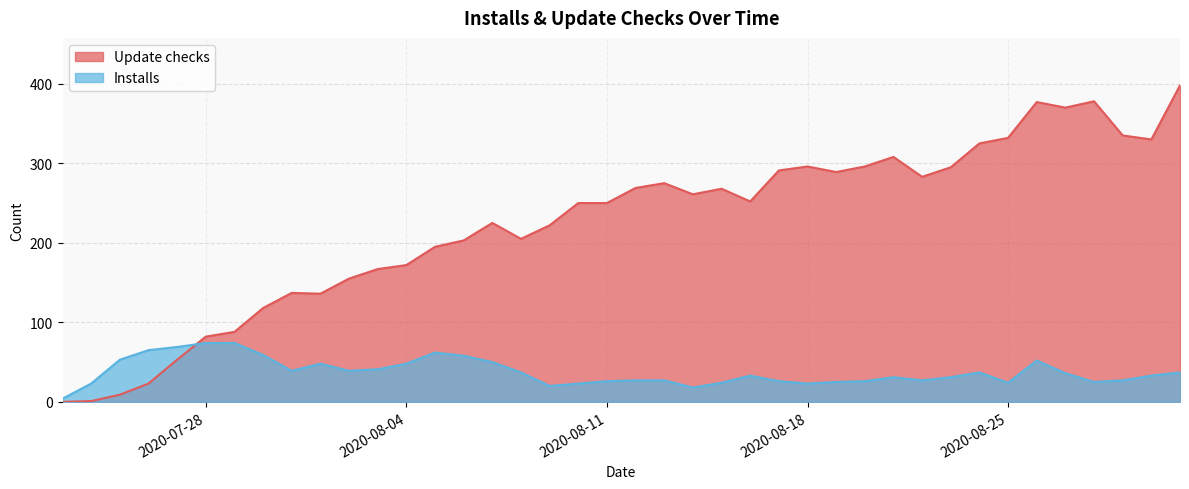

Is the value of Installs at 2020-08-03 greater than the value of Update checks at 2020-08-12?

No